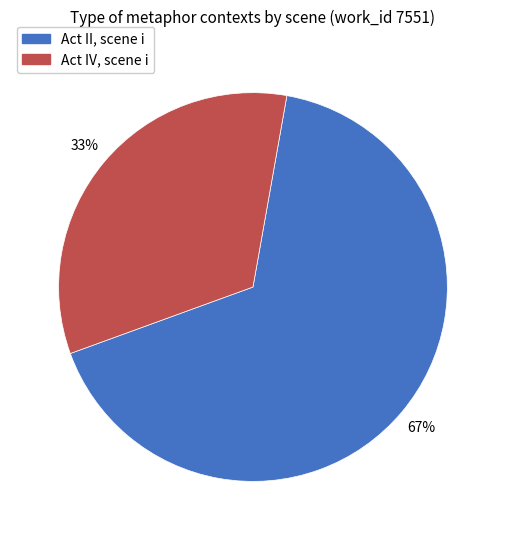

Which category has the smallest portion of the pie?

Act IV, scene i